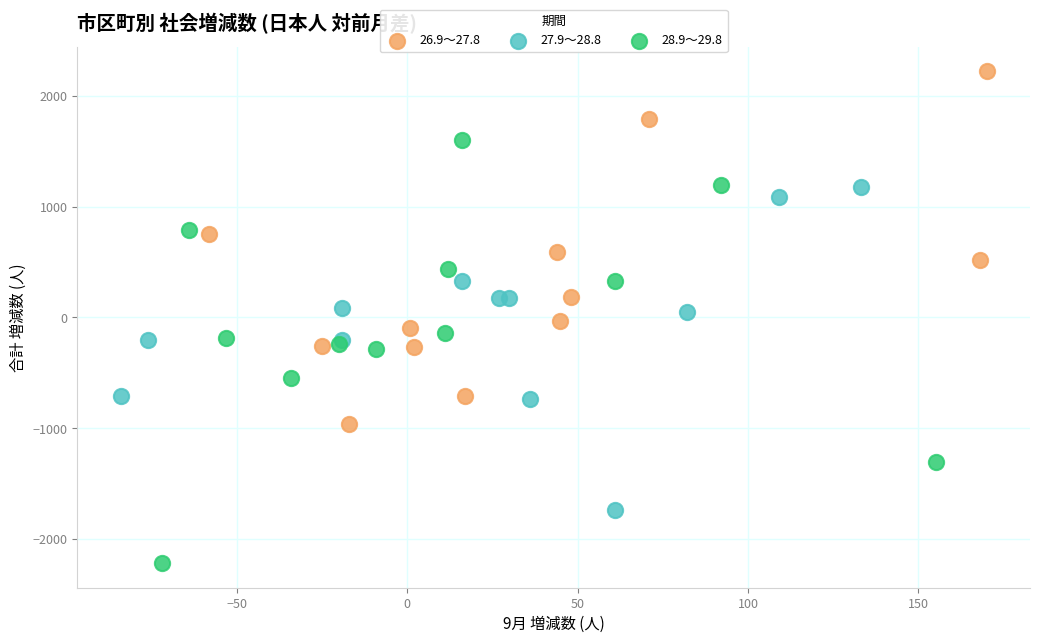

Which series reaches the minimum Y coordinate?

28.9～29.8